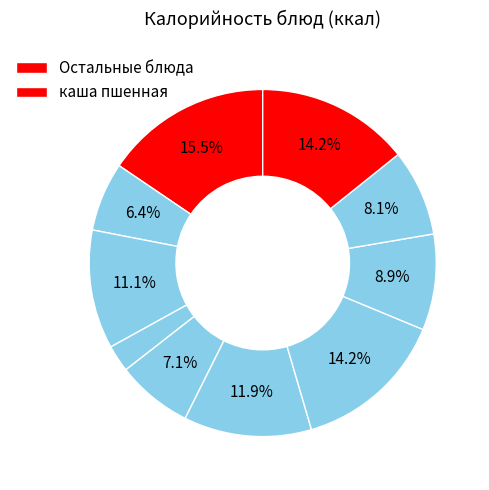

How many slices are in this pie chart?

10